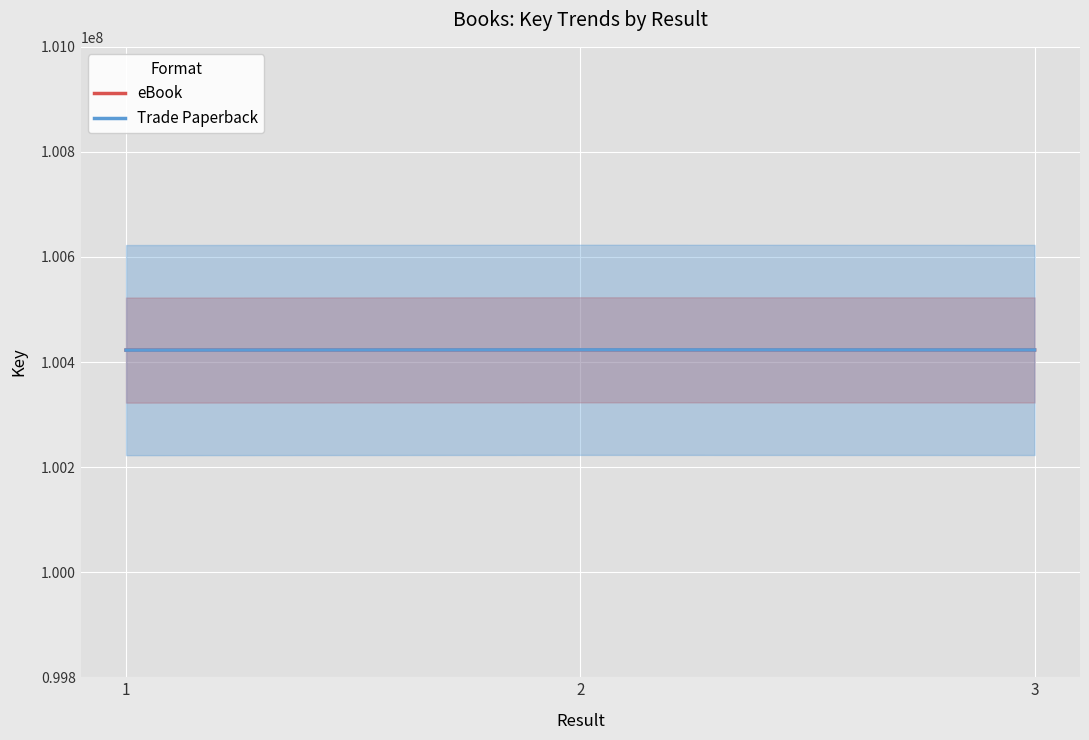

The eBook series shows 100423000 at 3. True or false?

True